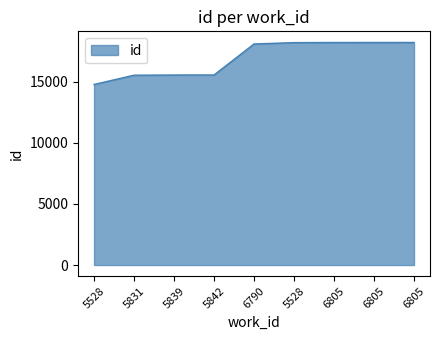

Does the chart display data point markers on the line(s)?

No